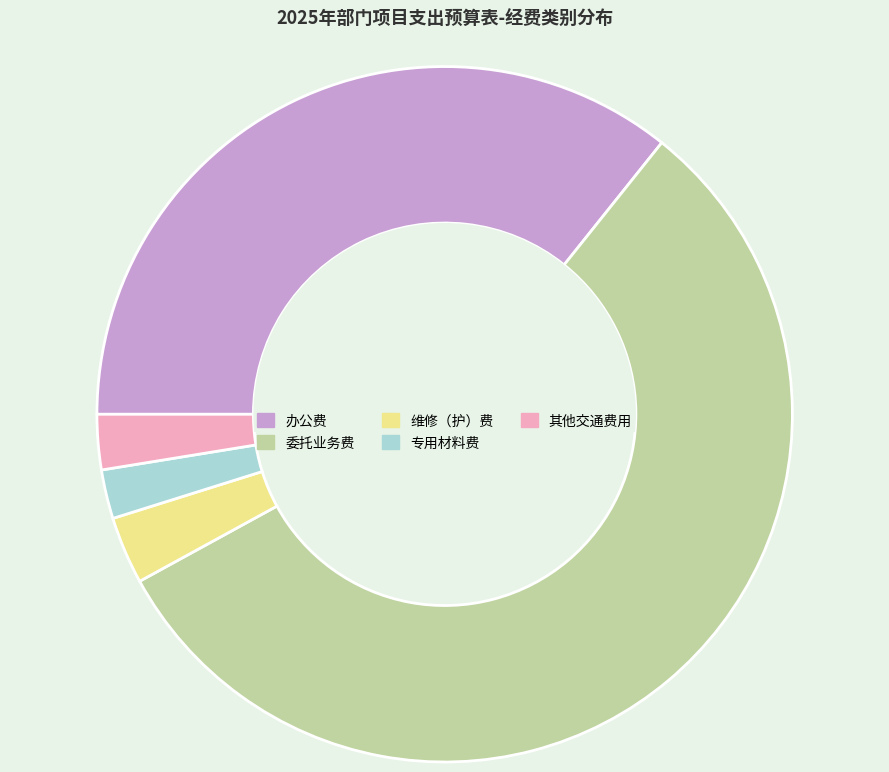

The 委托业务费 slice represents 49% of the pie. True or false?

False